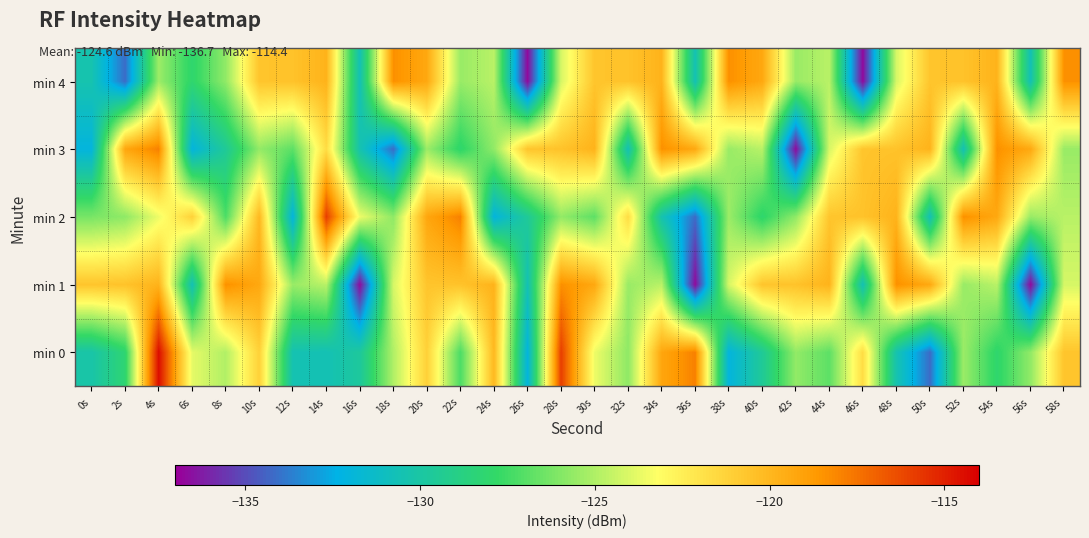

Reading left to right, transcribe all the data shown in this chart.

min 0: 0s=-130.2	2s=-128.2	4s=-114.4	6s=-123.8	8s=-124.9	10s=-121.1	12s=-130.5	14s=-130.6	16s=-129.7	18s=-125.0	20s=-121.1	22s=-127.2	24s=-120.0	26s=-132.1	28s=-115.9	30s=-123.6	32s=-125.7	34s=-119.2	36s=-117.9	38s=-132.1	40s=-129.6	42s=-125.6	44s=-126.8	46s=-121.7	48s=-130.4	50s=-134.2	52s=-125.4	54s=-128.1	56s=-125.7	58s=-120.6
min 1: 0s=-120.6	2s=-120.5	4s=-119.8	6s=-130.6	8s=-118.4	10s=-119.3	12s=-125.5	14s=-124.8	16s=-136.7	18s=-124.1	20s=-120.6	22s=-120.5	24s=-119.8	26s=-130.6	28s=-118.4	30s=-119.3	32s=-125.5	34s=-124.8	36s=-136.7	38s=-124.1	40s=-120.6	42s=-120.5	44s=-119.8	46s=-130.6	48s=-118.4	50s=-119.3	52s=-125.5	54s=-124.8	56s=-136.7	58s=-124.1
min 2: 0s=-126.2	2s=-125.7	4s=-123.6	6s=-121.1	8s=-127.2	10s=-120.0	12s=-132.1	14s=-115.9	16s=-123.6	18s=-125.7	20s=-119.2	22s=-117.9	24s=-132.1	26s=-129.6	28s=-125.6	30s=-126.8	32s=-121.7	34s=-130.4	36s=-134.2	38s=-125.4	40s=-128.1	42s=-125.7	44s=-120.6	46s=-120.5	48s=-119.8	50s=-130.6	52s=-118.4	54s=-119.3	56s=-125.5	58s=-124.8
min 3: 0s=-132.1	2s=-119.2	4s=-117.9	6s=-132.1	8s=-129.6	10s=-125.6	12s=-126.8	14s=-121.7	16s=-130.4	18s=-134.2	20s=-125.4	22s=-128.1	24s=-125.7	26s=-120.6	28s=-120.5	30s=-119.8	32s=-130.6	34s=-118.4	36s=-119.3	38s=-125.5	40s=-124.8	42s=-136.7	44s=-124.1	46s=-120.6	48s=-120.5	50s=-119.8	52s=-130.6	54s=-118.4	56s=-119.3	58s=-125.5
min 4: 0s=-130.4	2s=-134.2	4s=-125.4	6s=-128.1	8s=-125.7	10s=-120.6	12s=-120.5	14s=-119.8	16s=-130.6	18s=-118.4	20s=-119.3	22s=-125.5	24s=-124.8	26s=-136.7	28s=-124.1	30s=-120.6	32s=-120.5	34s=-119.8	36s=-130.6	38s=-118.4	40s=-119.3	42s=-125.5	44s=-124.8	46s=-136.7	48s=-124.1	50s=-120.6	52s=-120.5	54s=-119.8	56s=-130.6	58s=-118.4